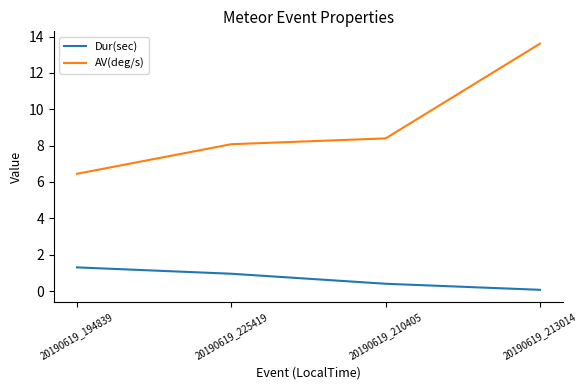

Does the chart have visible grid lines?

No